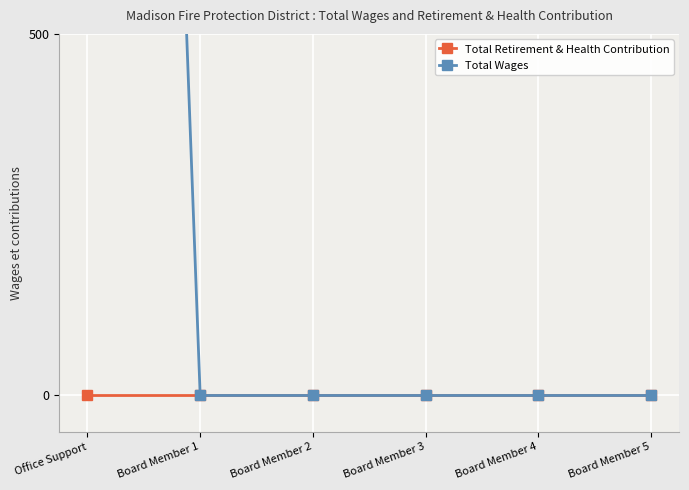

Reading left to right, transcribe all the data shown in this chart.

Total Retirement & Health Contribution: 0	0	0	0	0	0
Total Wages: 4160	0	0	0	0	0